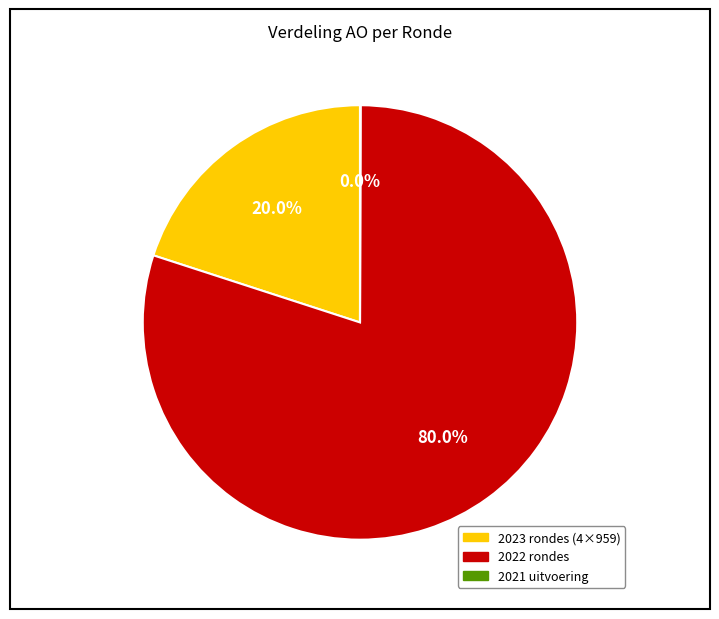

Is there any slice that represents more than half of the pie?

Yes